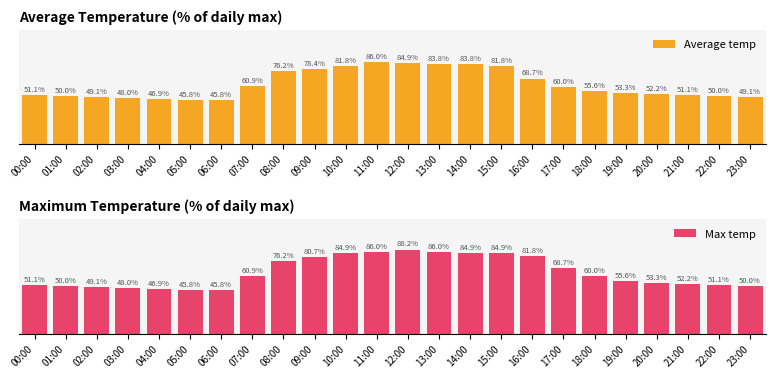

What are all the series names shown in the legend?

Average temp, Max temp